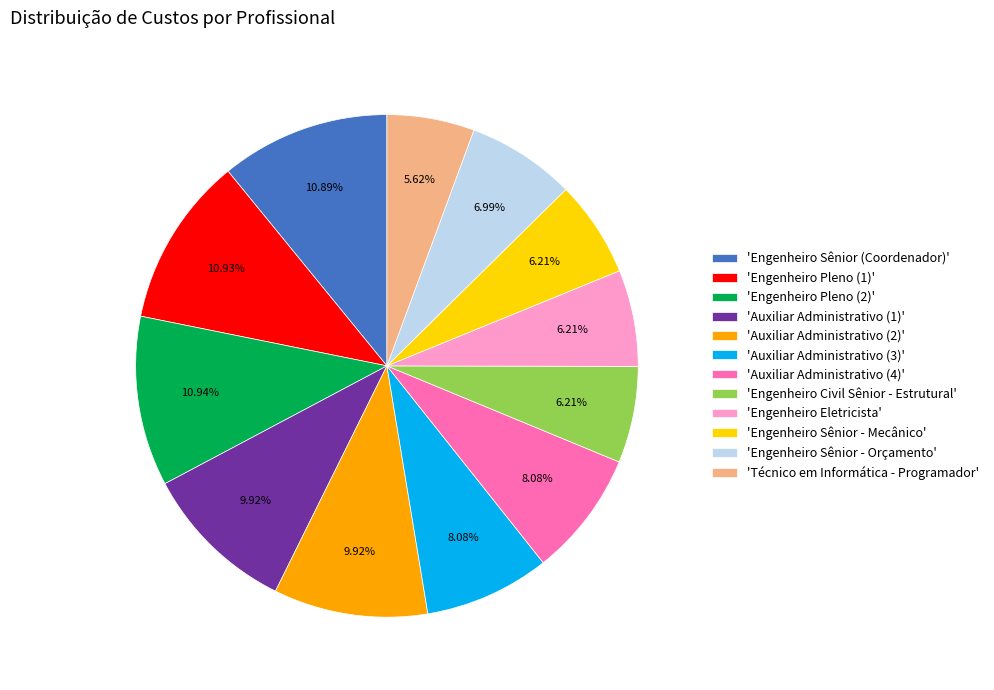

To the nearest percent, what is the average slice percentage?

8%